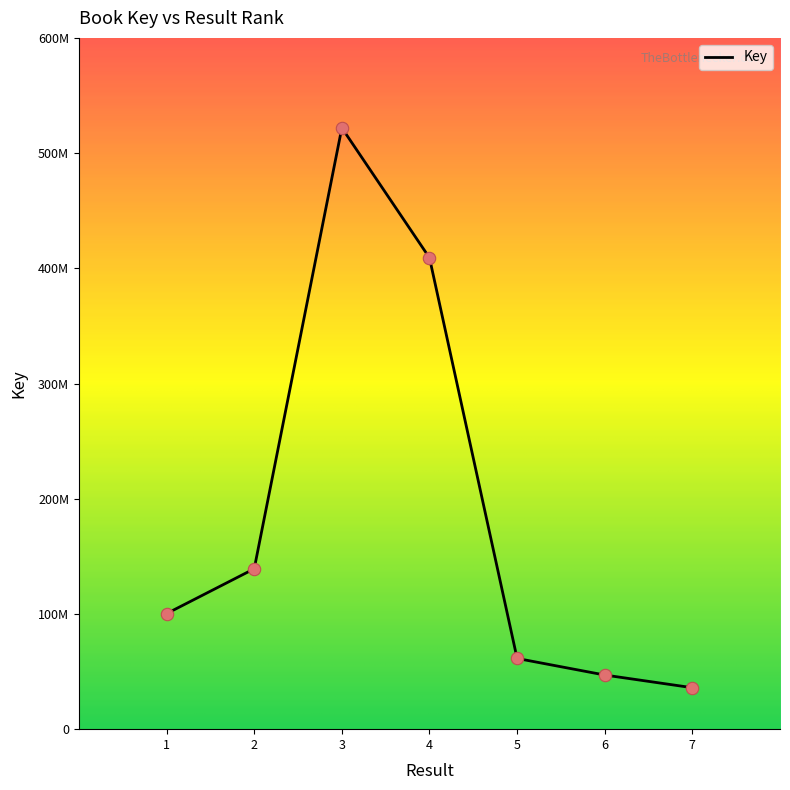

Approximately how many times larger is the value at 6 compared to 3?

0.1